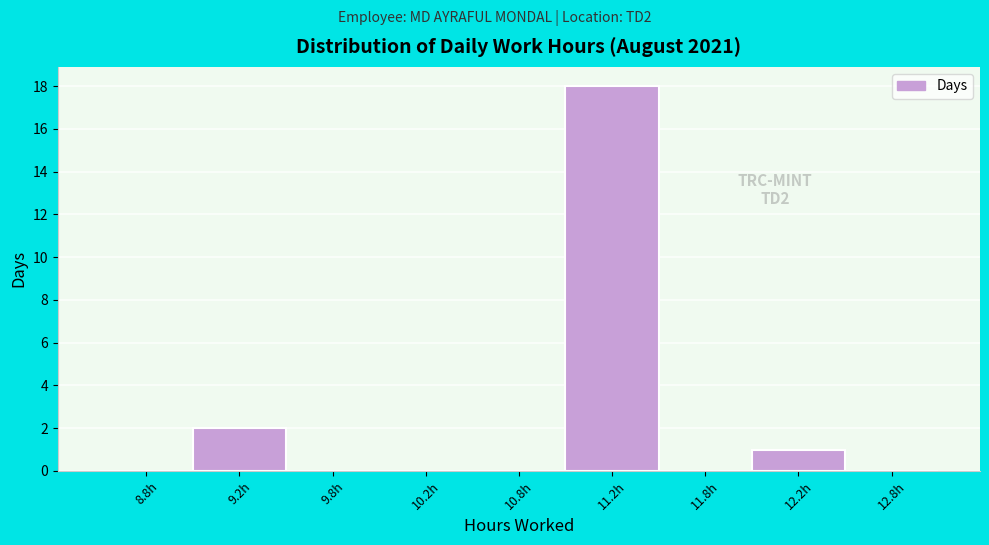

Reading right to left, list all the values displayed in this chart.

12.8h=0	12.2h=1	11.8h=0	11.2h=18	10.8h=0	10.2h=0	9.8h=0	9.2h=2	8.8h=0